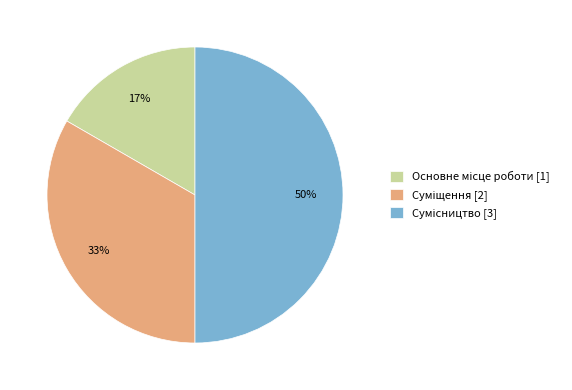

Count the number of slices in the pie.

3